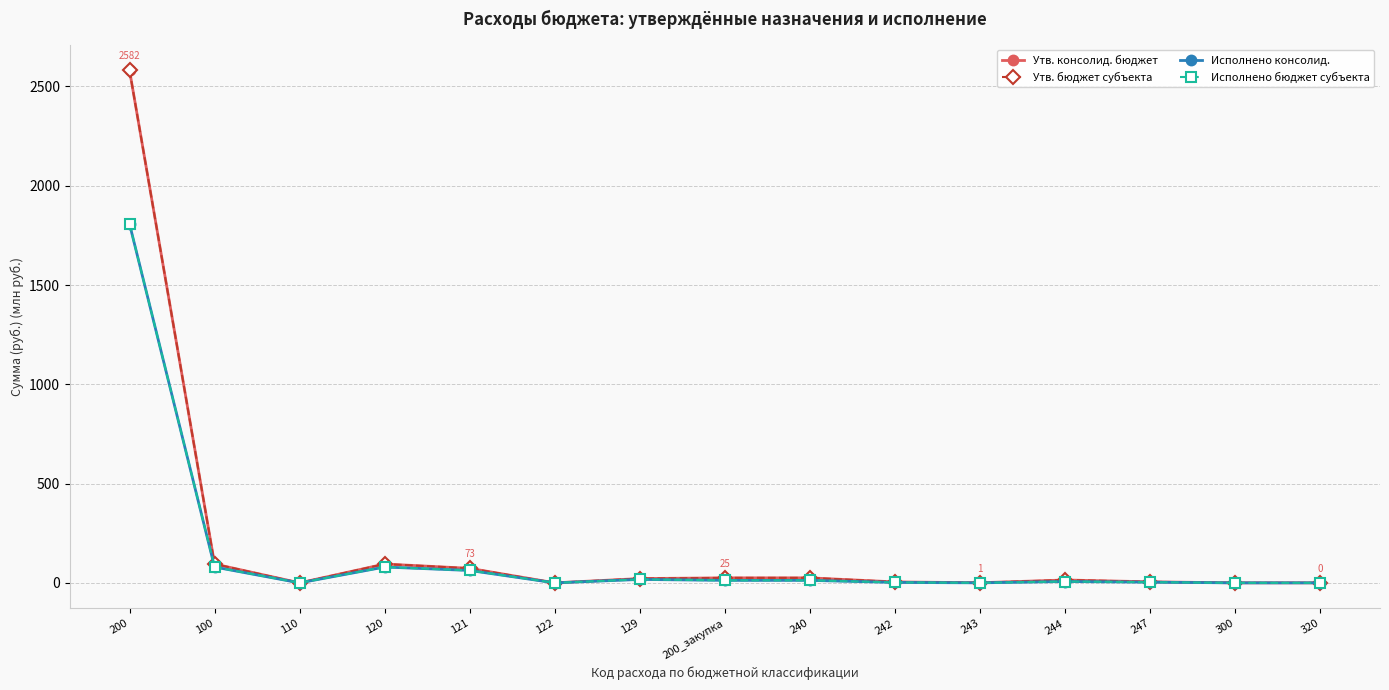

Which has a higher value, 110 or 247?

247